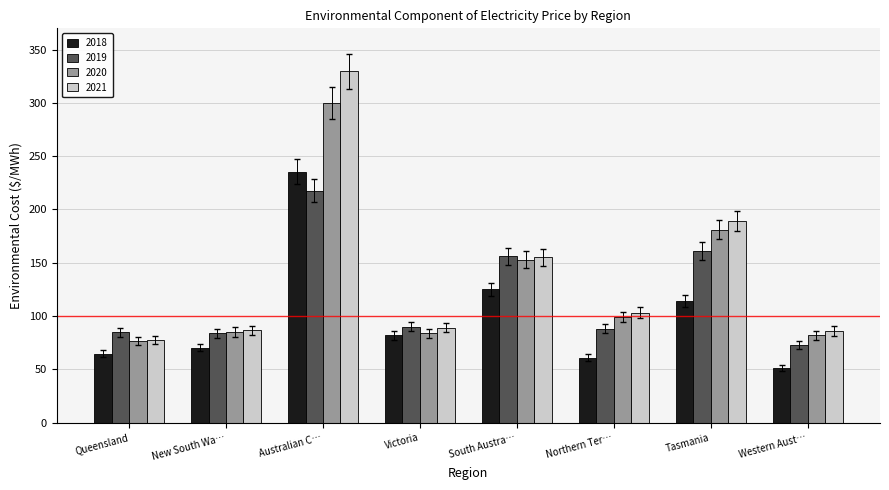

The 2019 series shows 84.9 at Queensland. True or false?

True